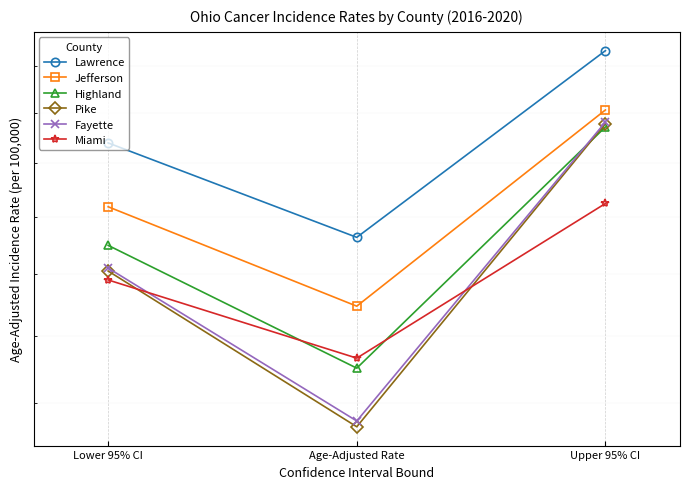

Between Lower 95% CI and Age-Adjusted Rate, which series saw the biggest shift?

Pike